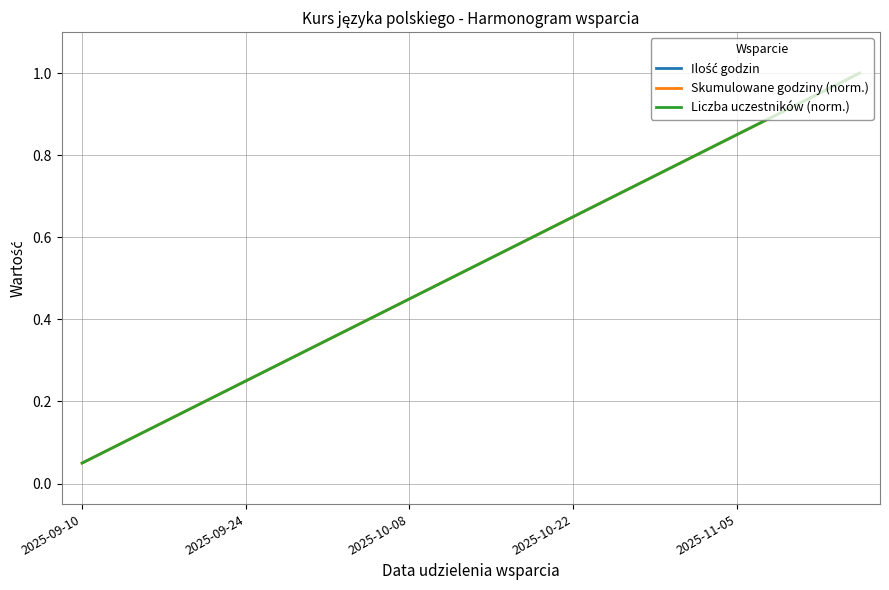

What is the sum of all Ilość godzin values?

60.0